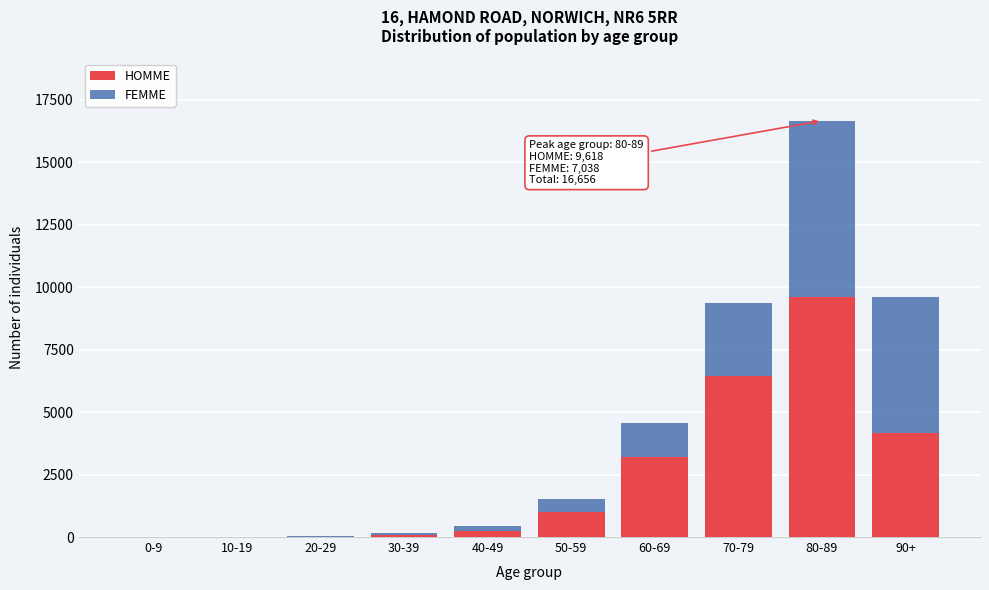

Where is HOMME nearest to the value 4811?

90+